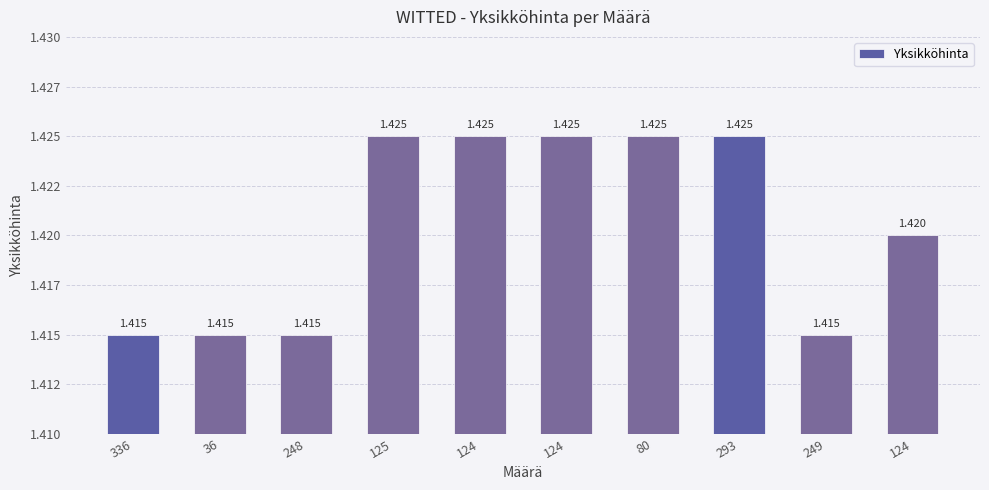

Reading right to left, list all the values displayed in this chart.

1.4	1.4	1.4	1.4	1.4	1.4	1.4	1.4	1.4	1.4